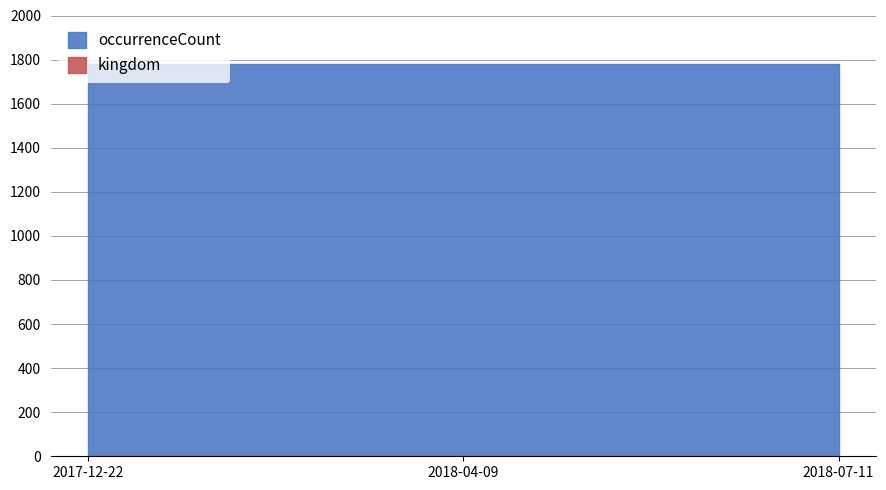

At which category is the sum across all series the highest?

2017-12-22